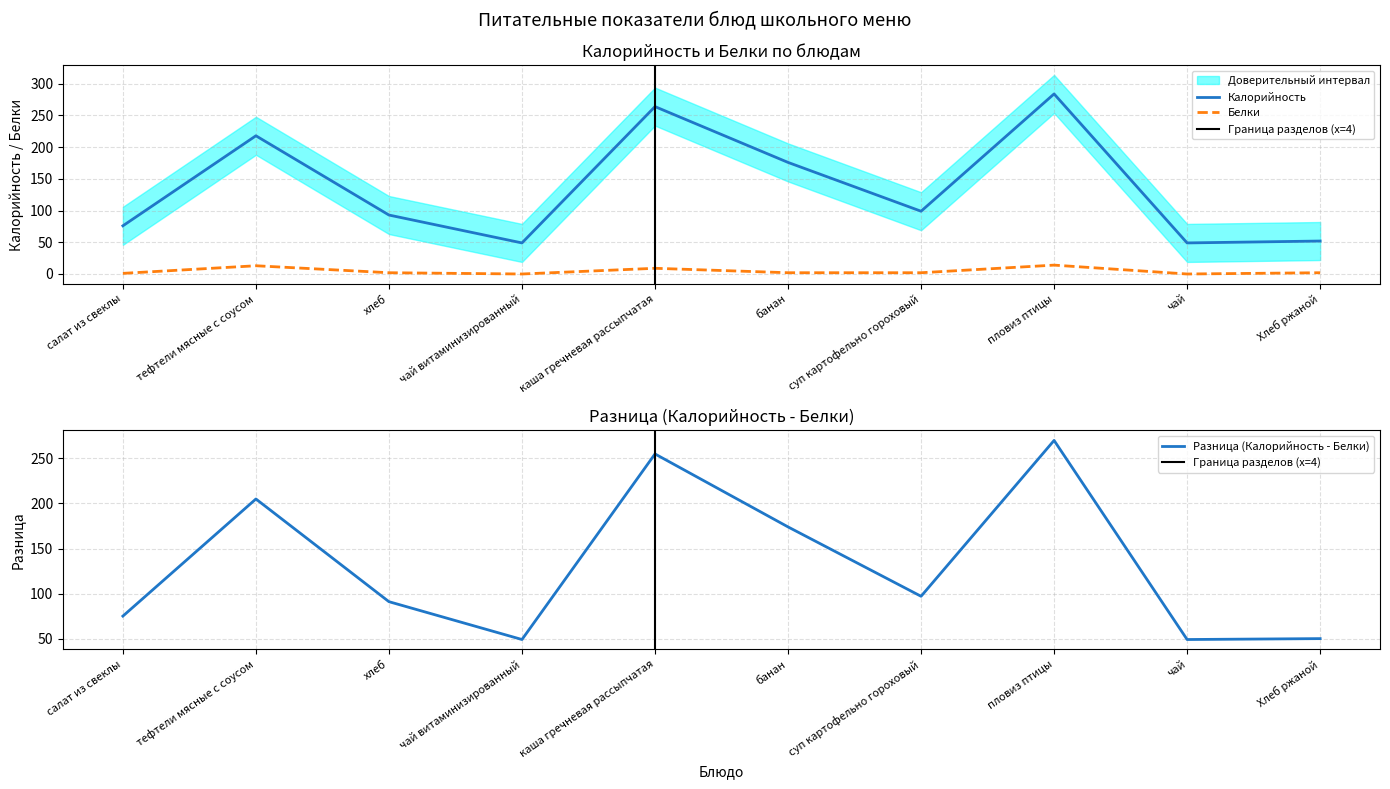

True or false: Белки and Калорийность intersect in this chart.

False